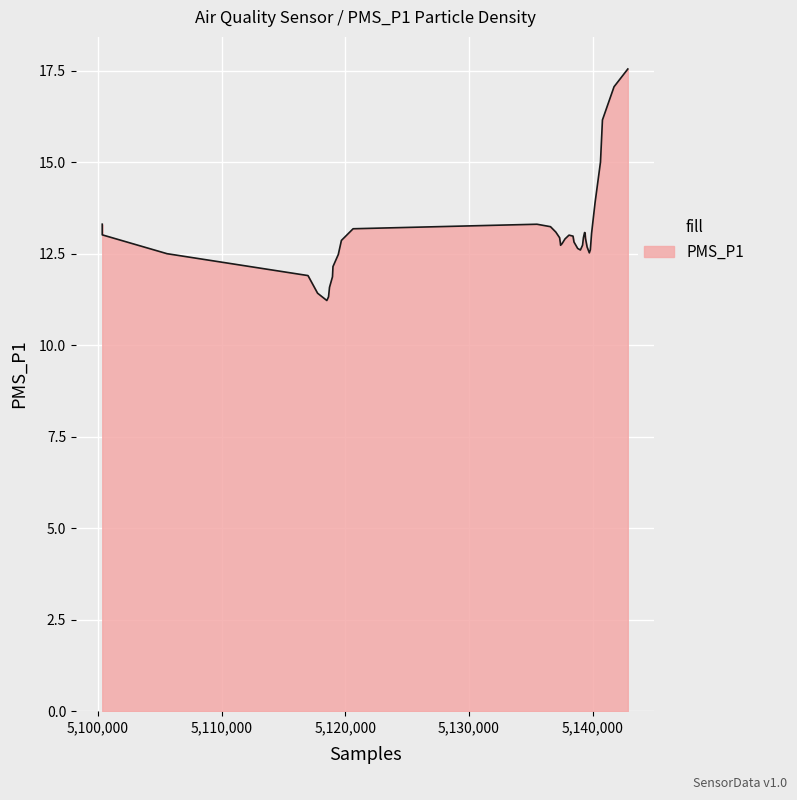

What is the sum of all values?

521.8